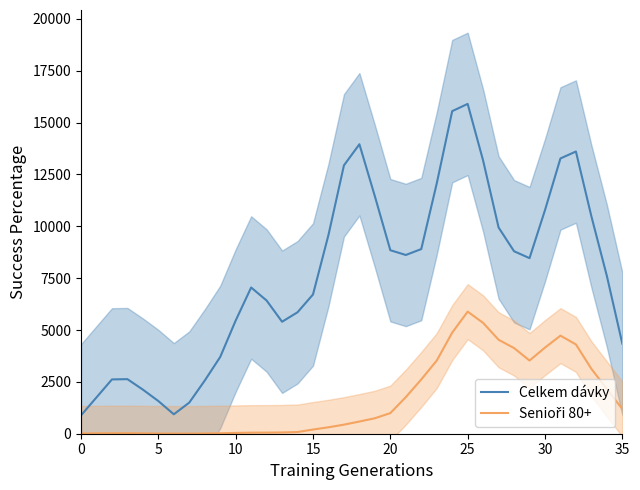

Between 8 and 26, which series saw the biggest shift?

Celkem dávky